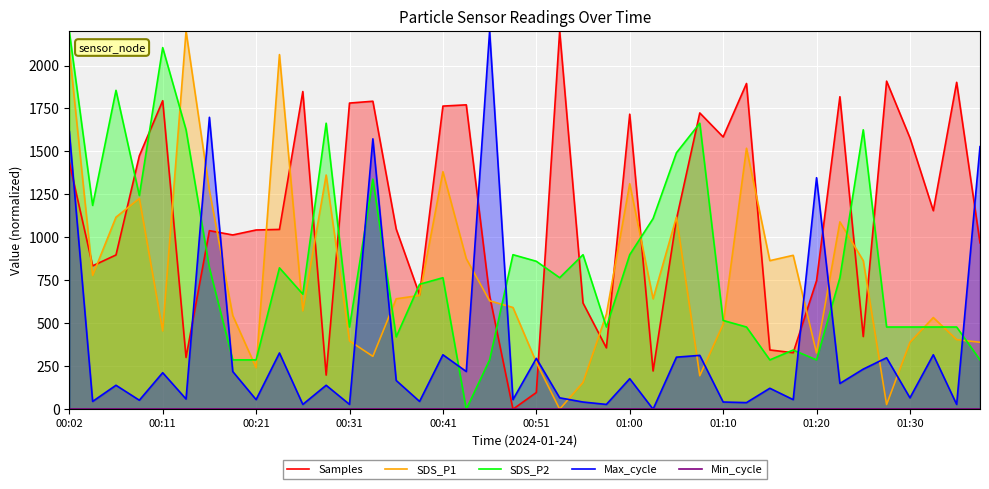

After their last crossing, which series has the higher values: Max_cycle or SDS_P1?

Max_cycle